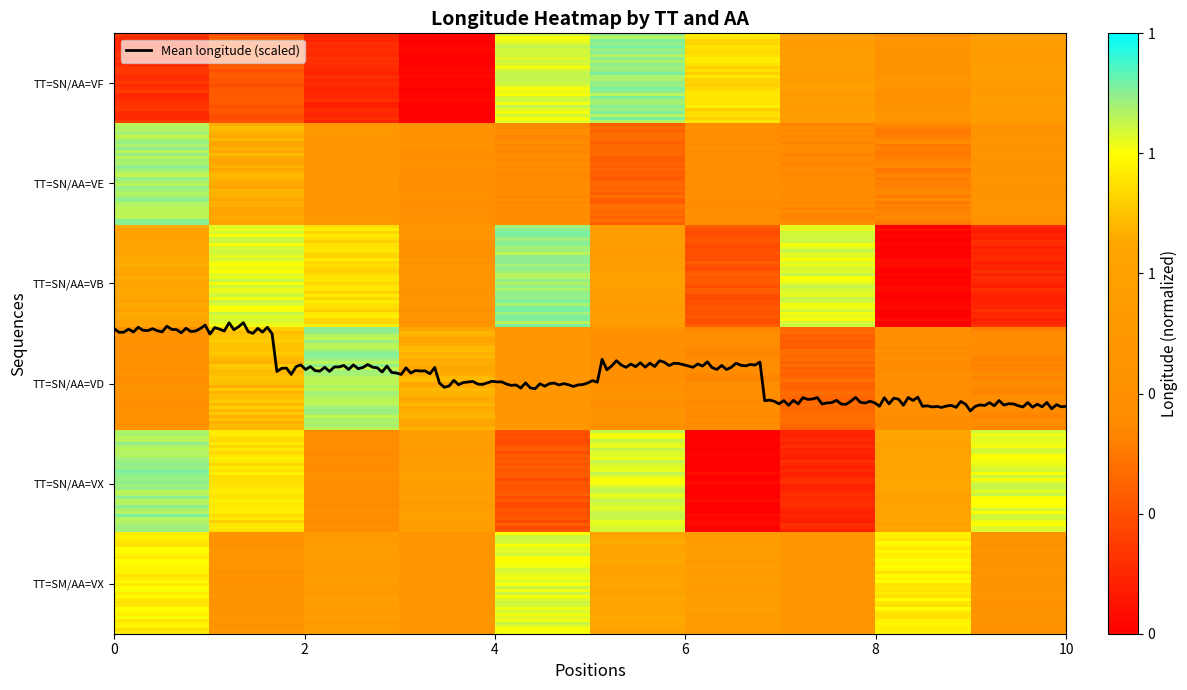

Does the chart have visible grid lines?

No